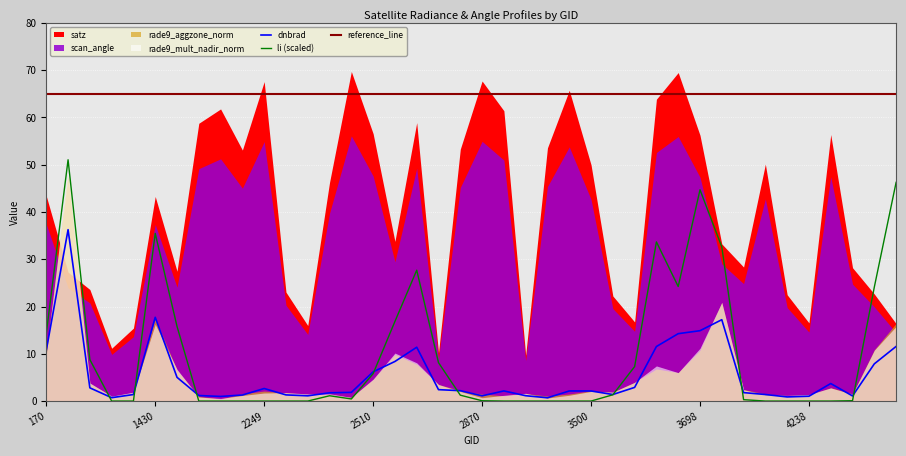

Rank the categories by satz value from highest to lowest.

2474, 3662, 2870, 2249, 3464, 3635, 2051, 3266, 2636, 1988, 2510, 4373, 3698, 3410, 2834, 2213, 4157, 3500, 2411, 170, 1430, 2546, 3734, 4022, 4697, 1511, 242, 413, 2348, 4868, 4193, 3545, 3572, 4238, 4904, 2375, 1079, 845, 2753, 3338